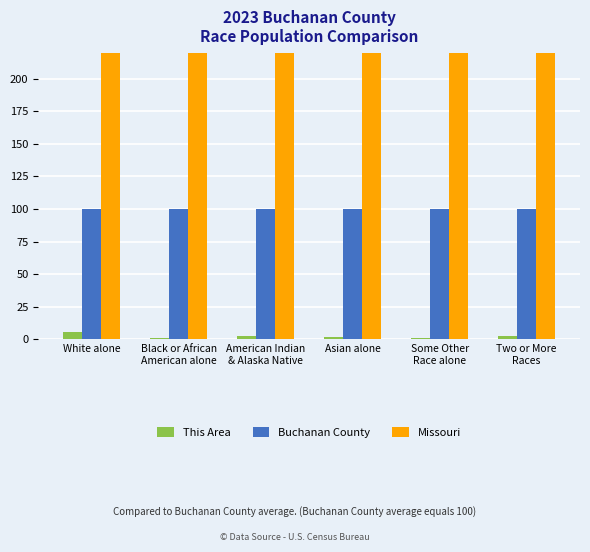

What is the smallest value displayed?

0.8